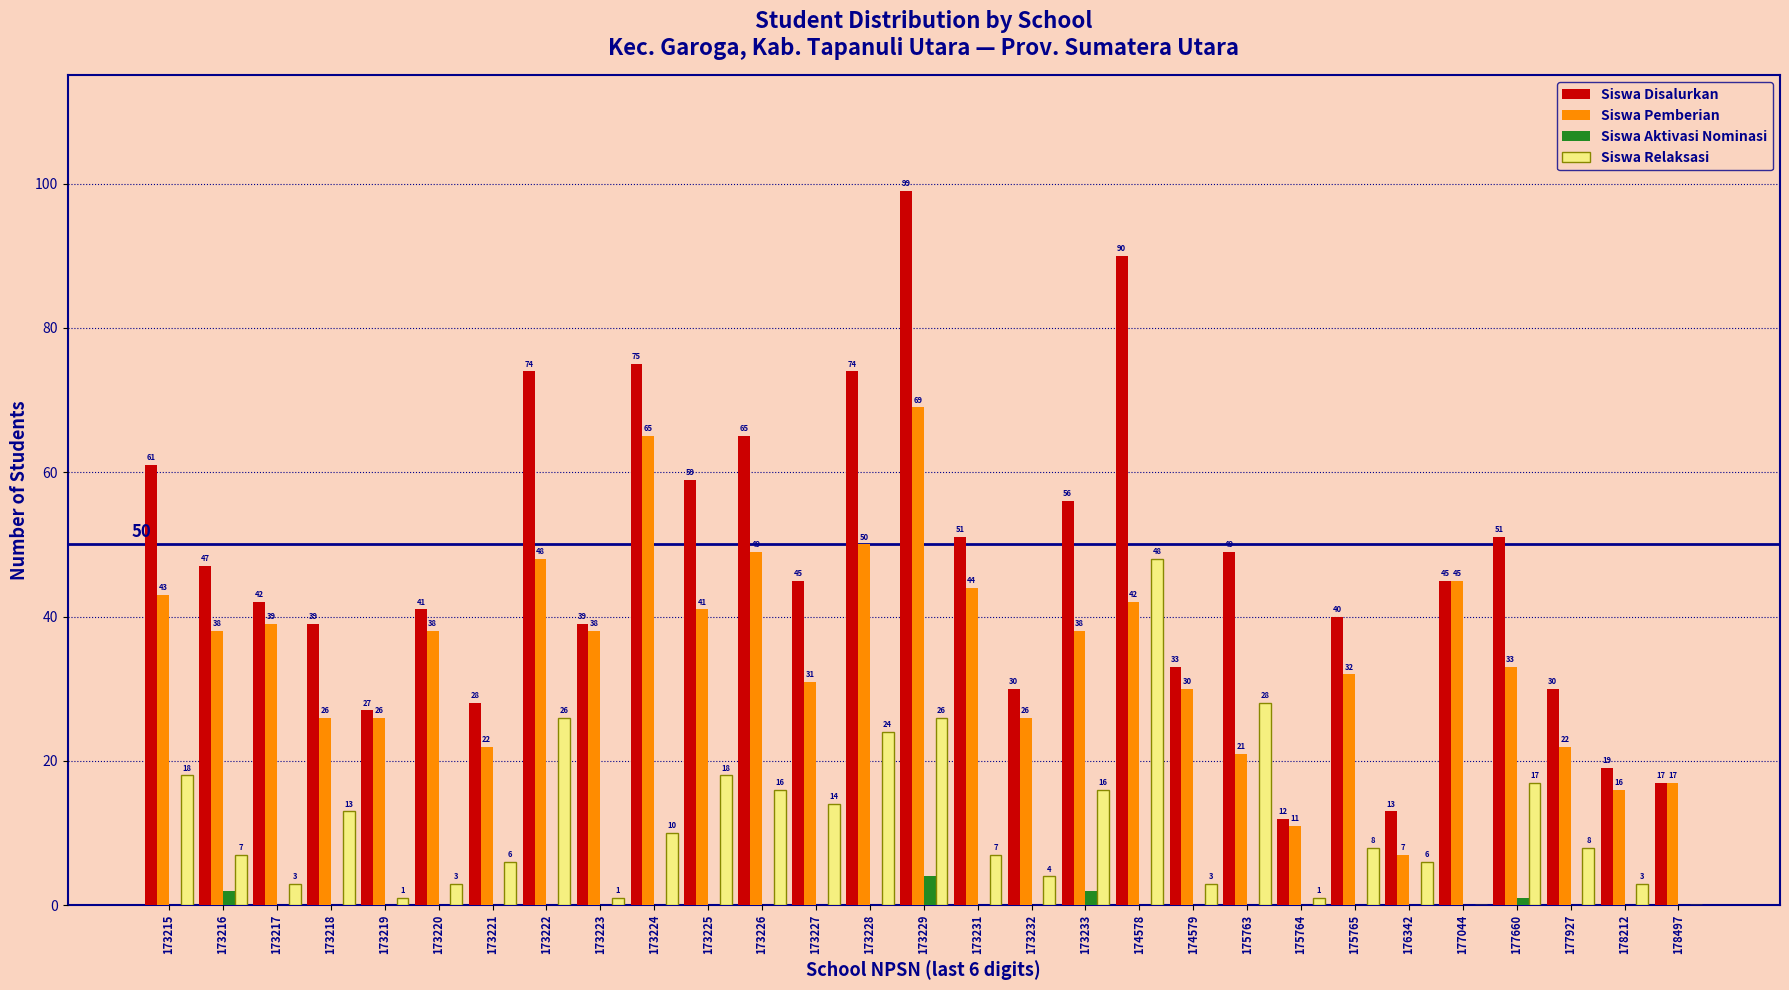

Reading right to left, extract all data points from this chart.

Siswa Disalurkan: 178497=17	178212=19	177927=30	177660=51	177044=45	176342=13	175765=40	175764=12	175763=49	174579=33	174578=90	173233=56	173232=30	173231=51	173229=99	173228=74	173227=45	173226=65	173225=59	173224=75	173223=39	173222=74	173221=28	173220=41	173219=27	173218=39	173217=42	173216=47	173215=61
Siswa Pemberian: 178497=17	178212=16	177927=22	177660=33	177044=45	176342=7	175765=32	175764=11	175763=21	174579=30	174578=42	173233=38	173232=26	173231=44	173229=69	173228=50	173227=31	173226=49	173225=41	173224=65	173223=38	173222=48	173221=22	173220=38	173219=26	173218=26	173217=39	173216=38	173215=43
Siswa Aktivasi Nominasi: 178497=0	178212=0	177927=0	177660=1	177044=0	176342=0	175765=0	175764=0	175763=0	174579=0	174578=0	173233=2	173232=0	173231=0	173229=4	173228=0	173227=0	173226=0	173225=0	173224=0	173223=0	173222=0	173221=0	173220=0	173219=0	173218=0	173217=0	173216=2	173215=0
Siswa Relaksasi: 178497=0	178212=3	177927=8	177660=17	177044=0	176342=6	175765=8	175764=1	175763=28	174579=3	174578=48	173233=16	173232=4	173231=7	173229=26	173228=24	173227=14	173226=16	173225=18	173224=10	173223=1	173222=26	173221=6	173220=3	173219=1	173218=13	173217=3	173216=7	173215=18